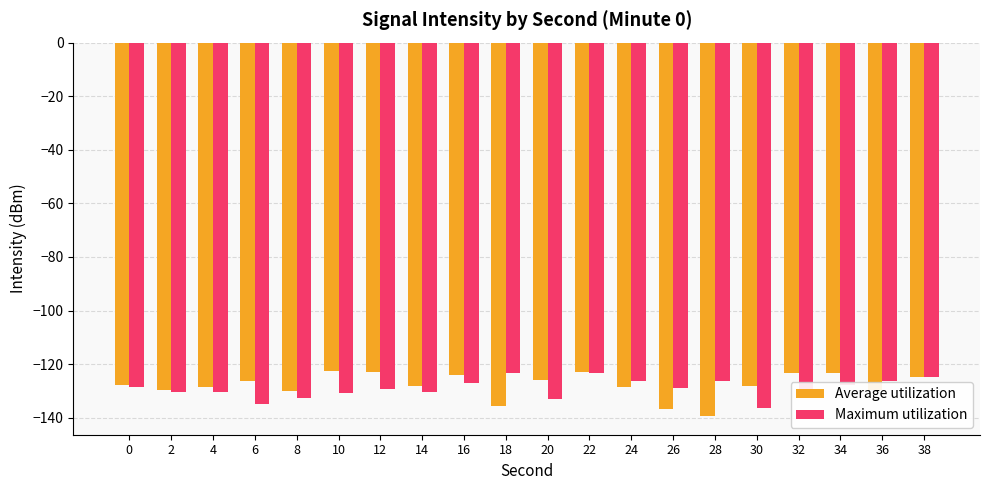

The value of Average utilization at 28 is -139.4. True or false?

True